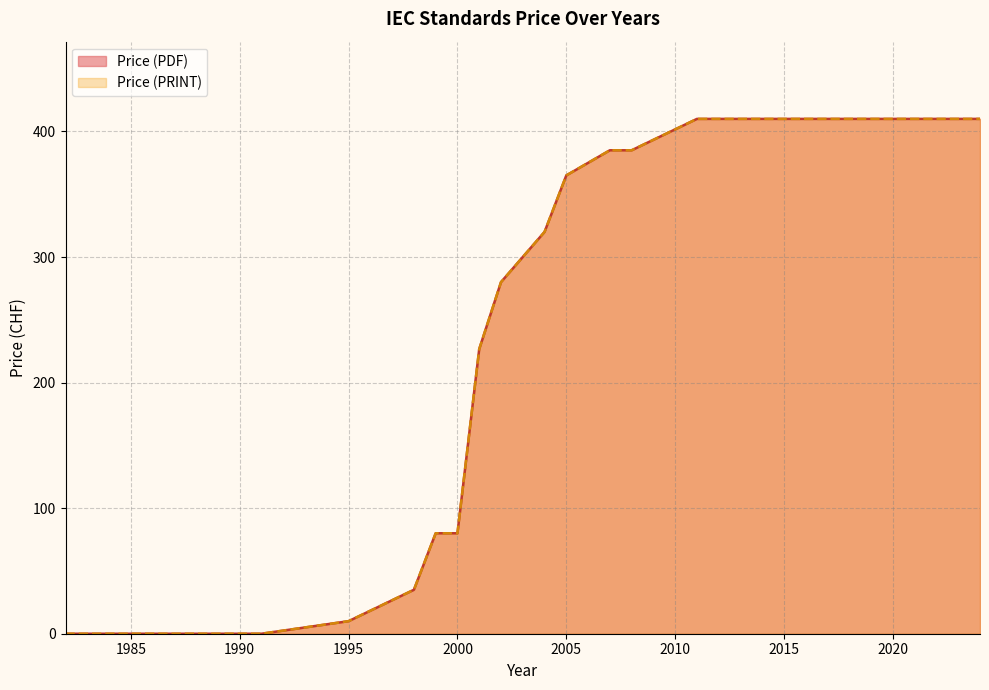

How many data points does each series have?

40